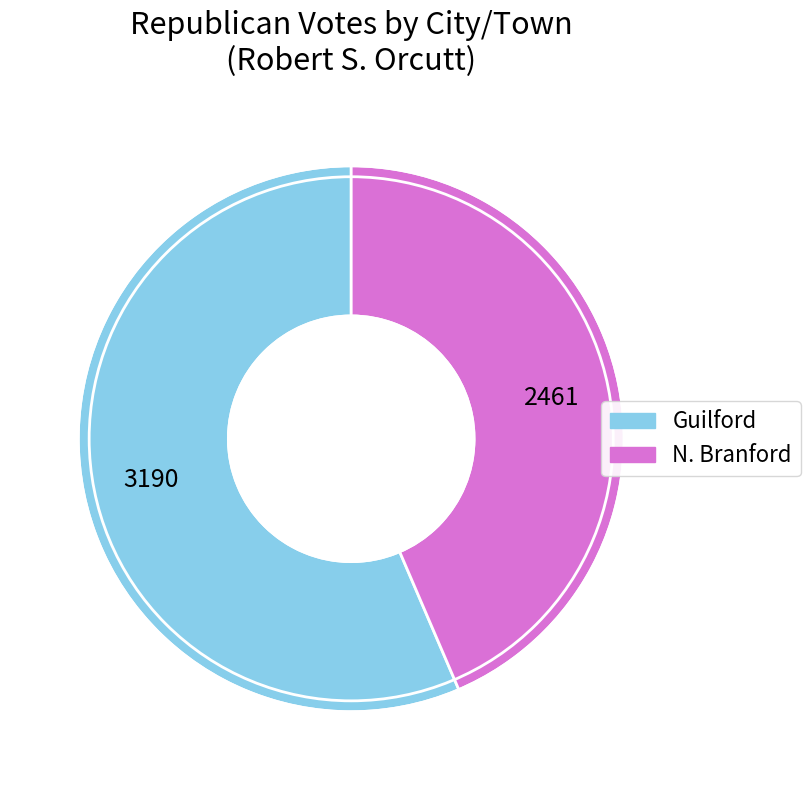

Which slice is the largest?

Guilford